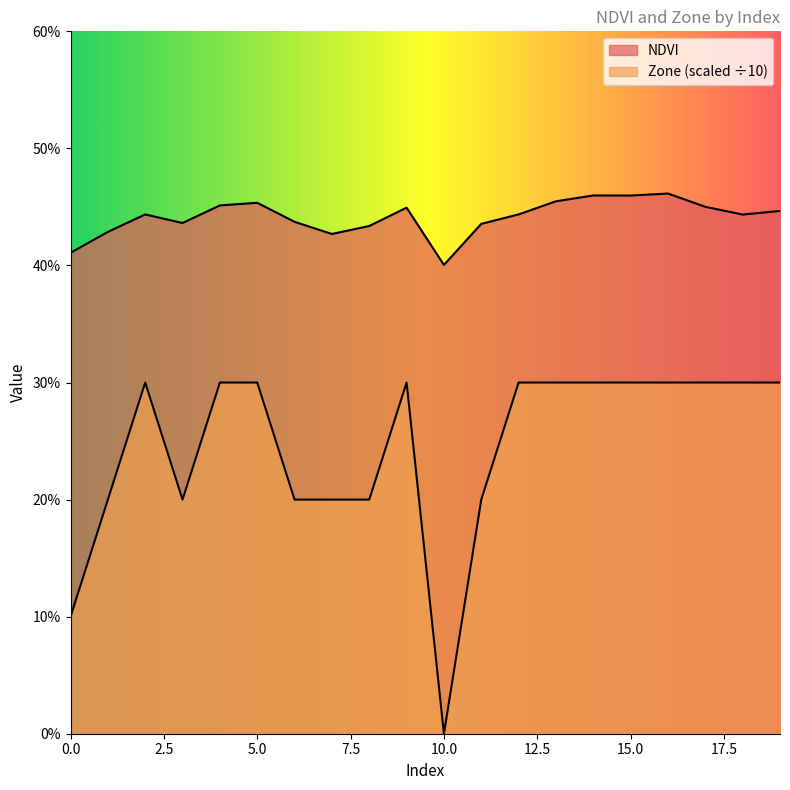

Reading right to left, what are all the values shown in this chart?

NDVI: 0.4	0.4	0.5	0.5	0.5	0.5	0.5	0.4	0.4	0.4	0.4	0.4	0.4	0.4	0.5	0.5	0.4	0.4	0.4	0.4
Zone: 0.3	0.3	0.3	0.3	0.3	0.3	0.3	0.3	0.2	0.0	0.3	0.2	0.2	0.2	0.3	0.3	0.2	0.3	0.2	0.1